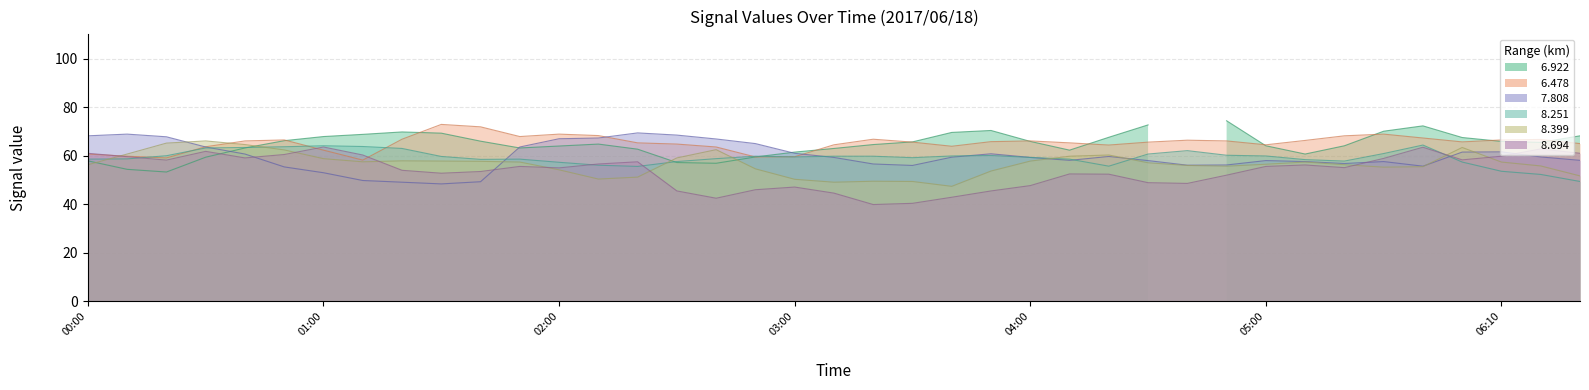

What is the minimum value shown in the chart?

39.9